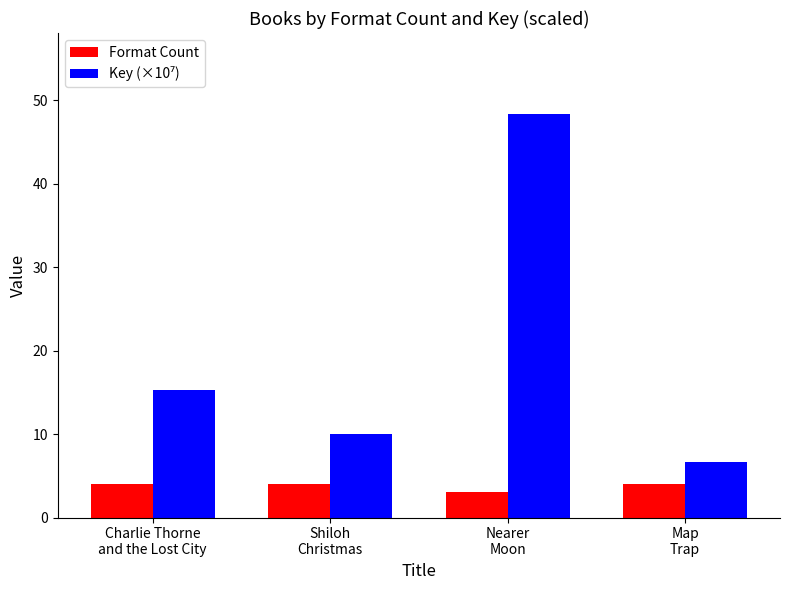

What is the sum of the Format Count values at Nearer
Moon and Shiloh
Christmas?

7.0